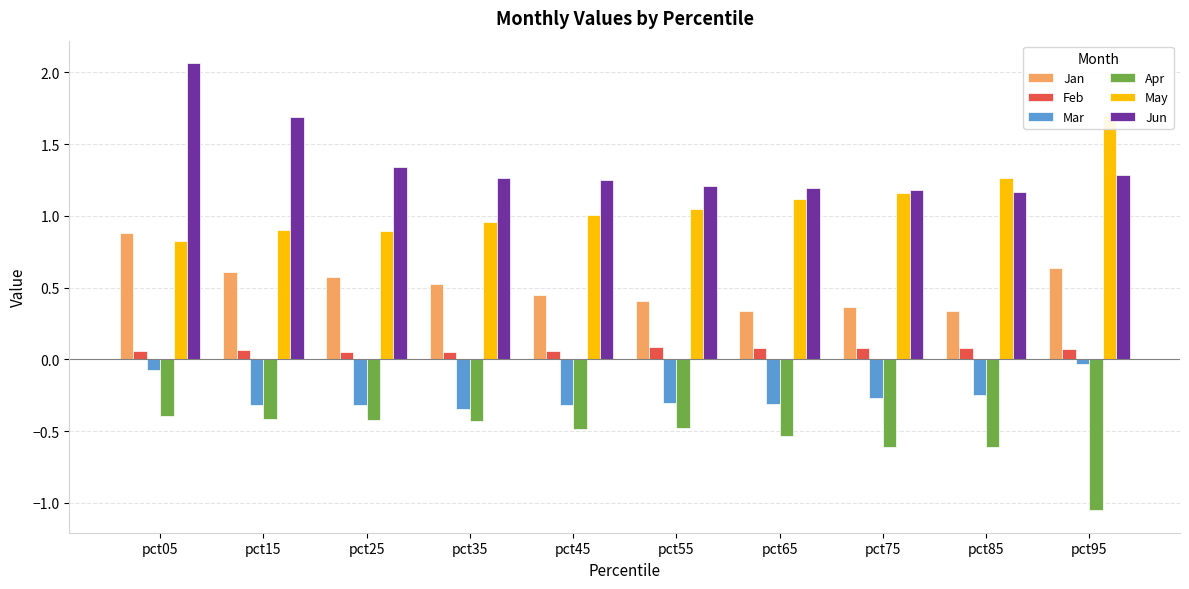

What is the total value across all series at pct35?

2.0